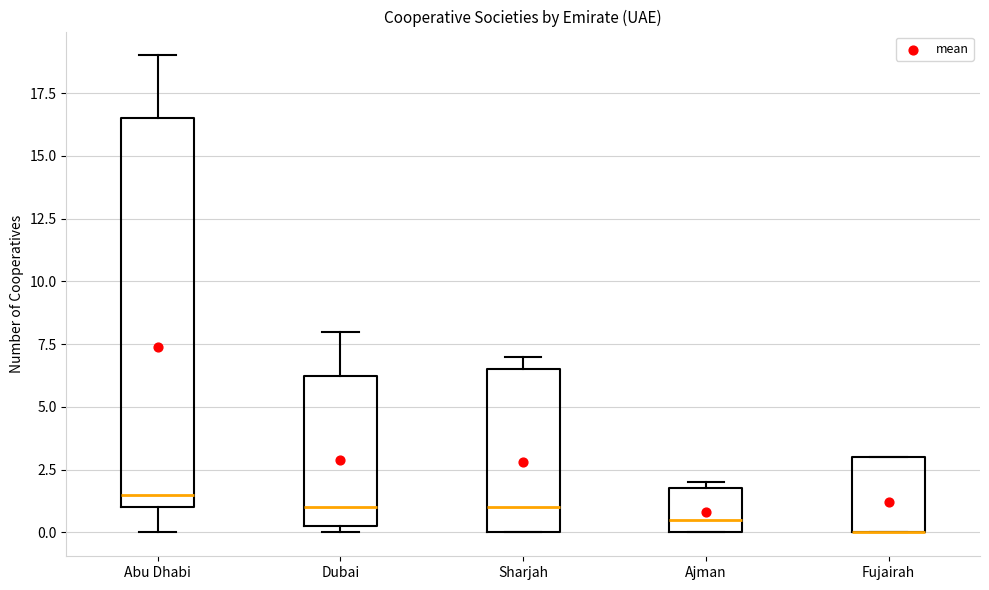

Reading left to right, transcribe this box plot: for each box, give where its median line is, the range the box spans, and where its two whiskers end, as read against the y-axis. The values are not printed on the chart, so give them approximately, as read against the axis.

Abu Dhabi: median 1.5, box 1.0 to 16.5, whiskers 0.0 to 19.0
Dubai: median 1.0, box 0.5 to 6.5, whiskers 0.0 to 8.0
Sharjah: median 1.0, box 0.0 to 6.5, whiskers 0.0 to 7.0
Ajman: median 0.5, box 0.0 to 2.0, whiskers 0.0 to 2.0 (just above the box's upper edge)
Fujairah: median 0.0 (drawn on the box's lower edge), box 0.0 to 3.0, whiskers 0.0 to 3.0